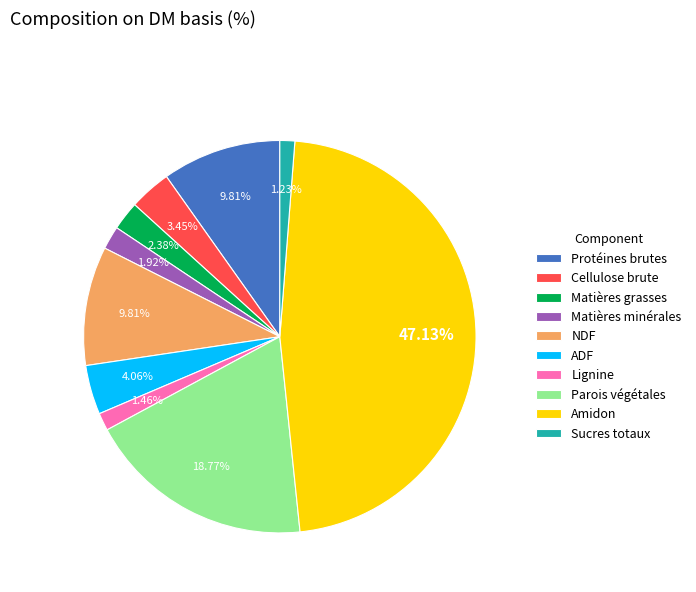

To the nearest percent, what percentage of the pie is Matières minérales?

2%